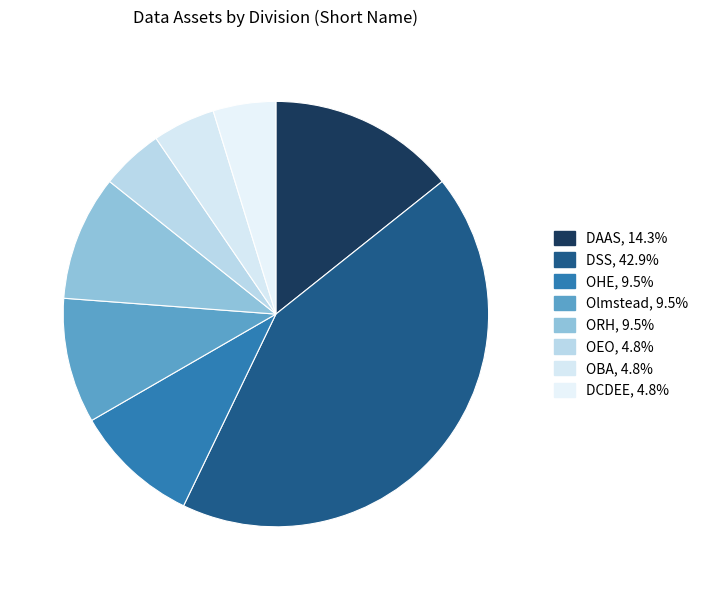

Which category has the biggest portion of the pie?

DSS